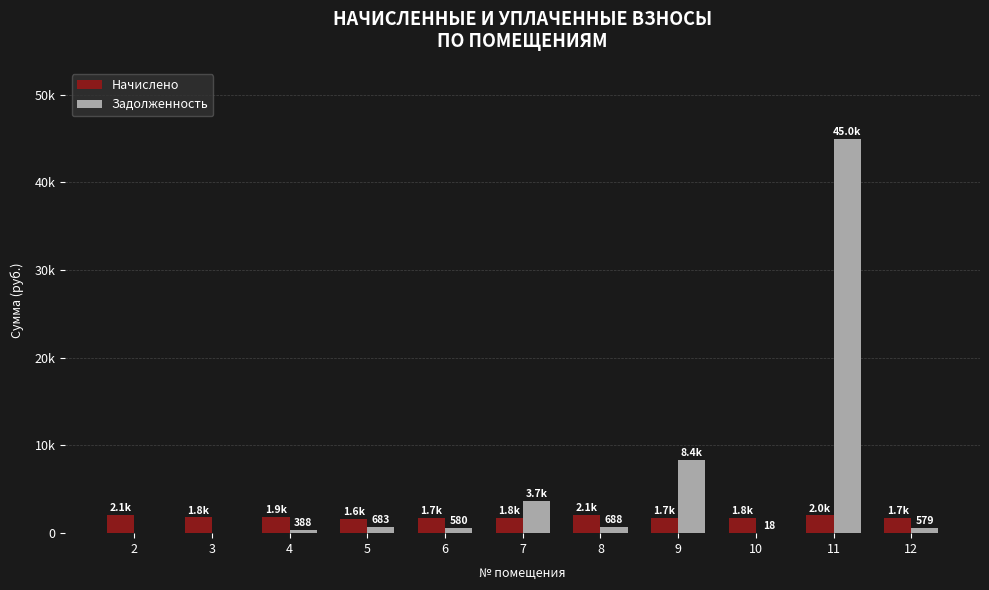

Reading left to right, extract all data points from this chart.

Начислено: 2=2071.3	3=1792.7	4=1851.3	5=1622.2	6=1741.3	7=1756.0	8=2064.0	9=1745.0	10=1756.0	11=2042.0	12=1737.7
Задолженность: 2=0.0	3=0.0	4=388.0	5=683.1	6=580.5	7=3694.3	8=688.0	9=8354.7	10=18.2	11=44956.6	12=579.2